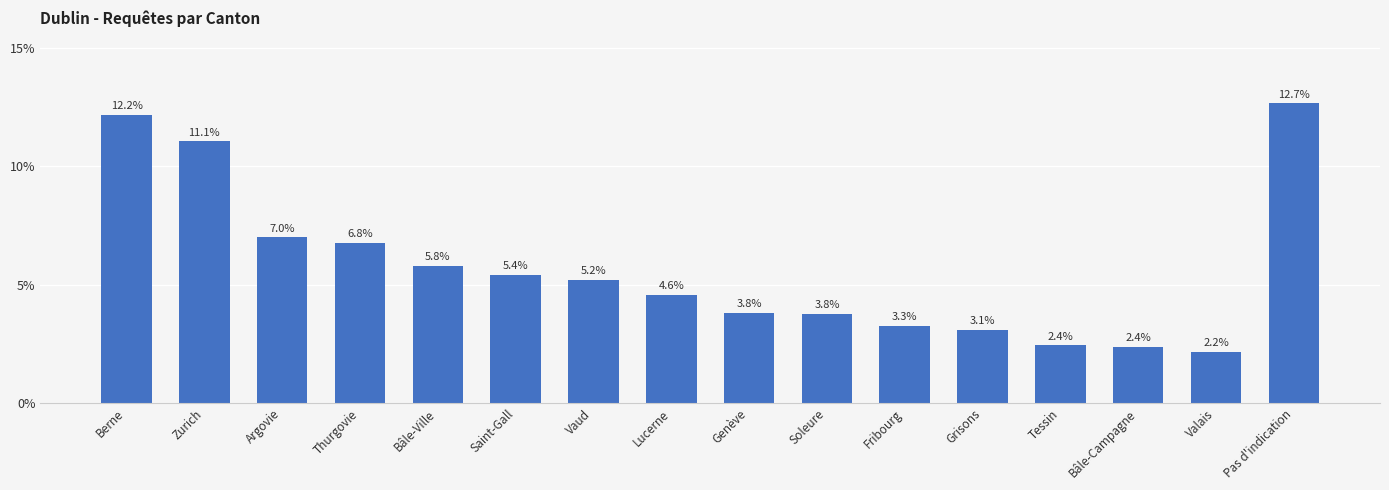

How many bars are there in total?

16